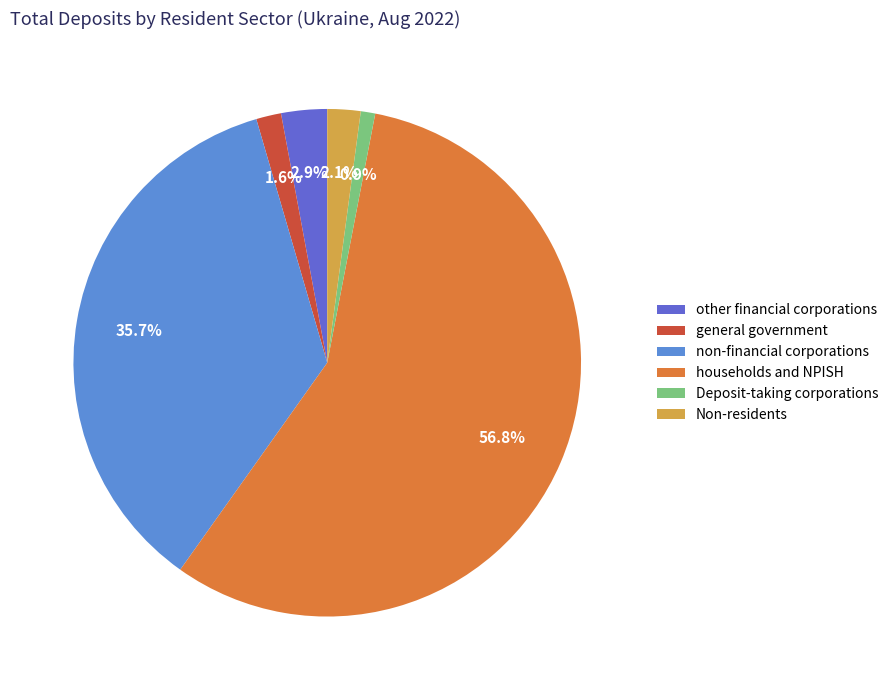

What percentage is the Deposit-taking corporations slice, to the nearest percent?

1%